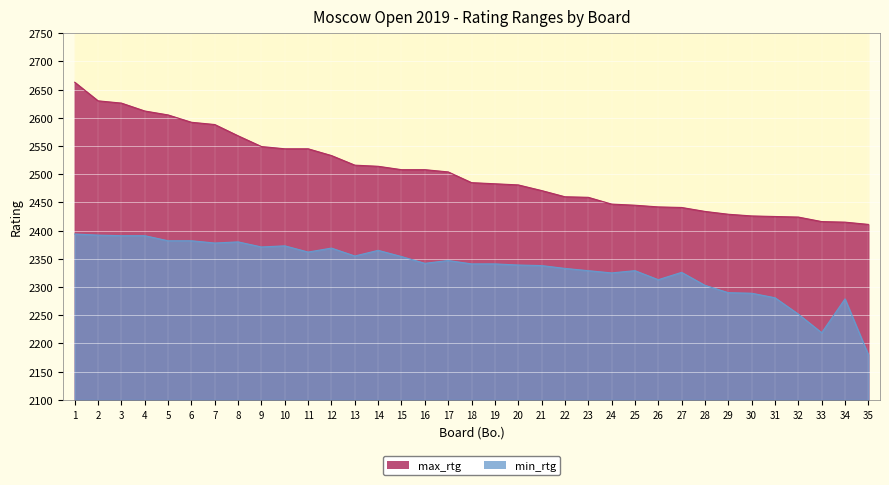

How many categories are shown in the chart?

35